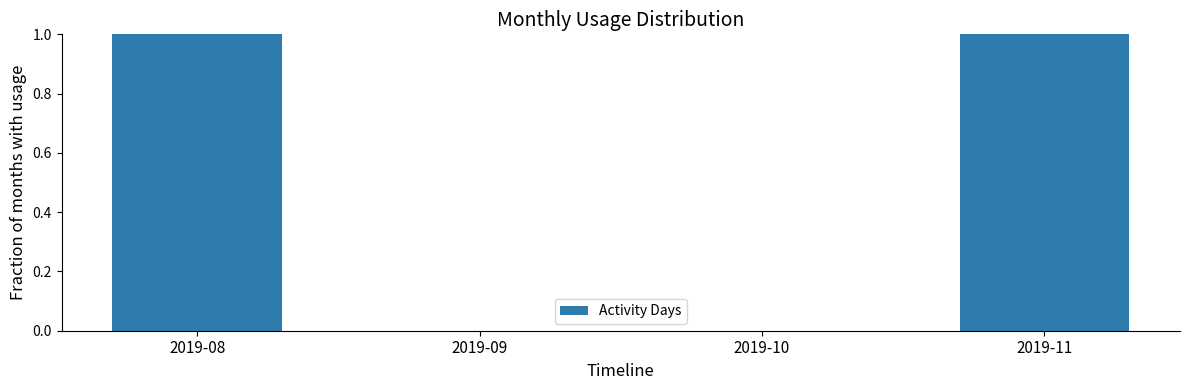

Reading left to right, what are all the values shown in this chart?

2019-08=1	2019-09=0	2019-10=0	2019-11=1